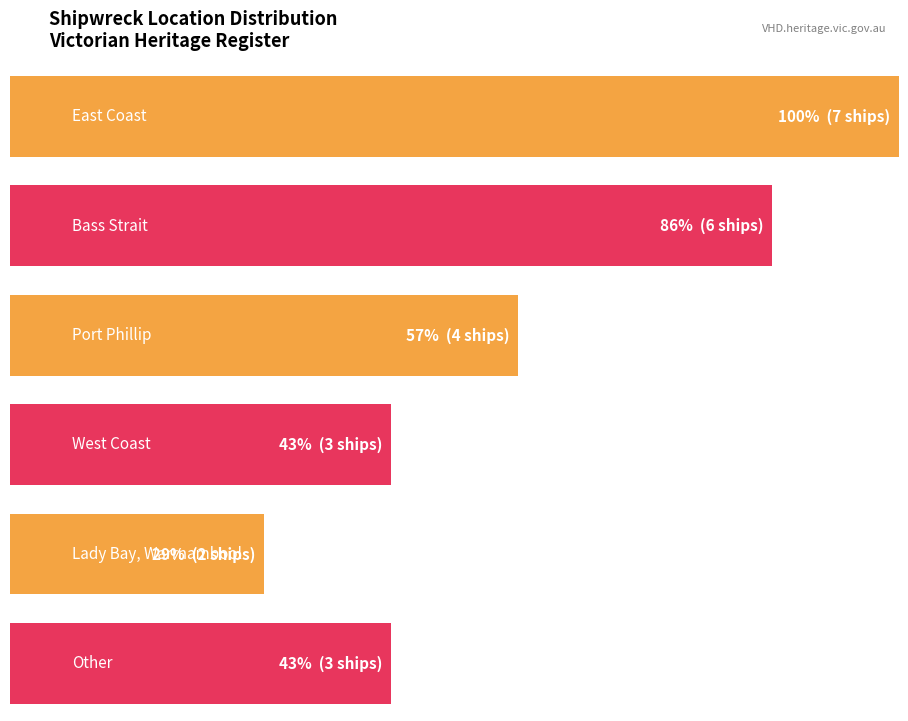

What is the average value?

4